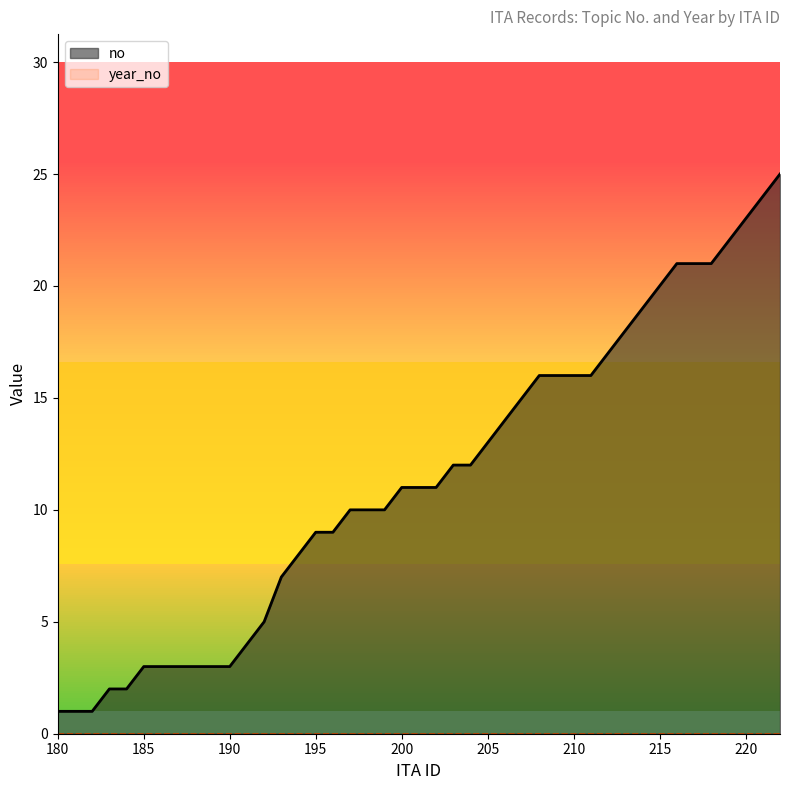

How many data points does each series have?

40